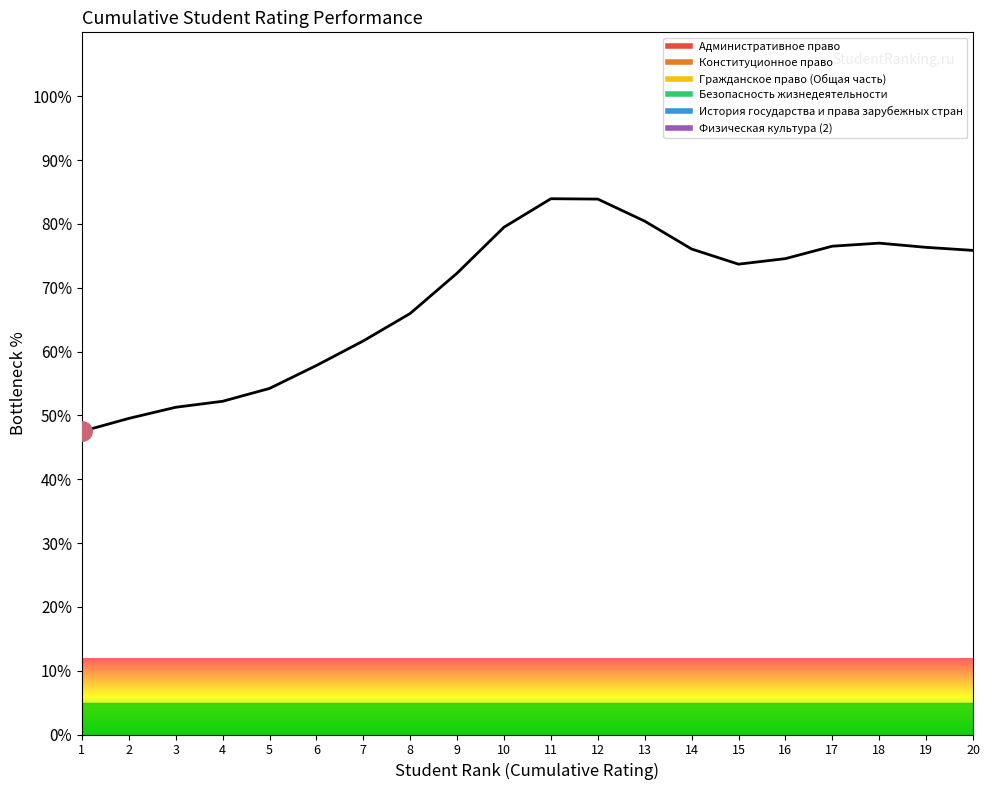

Which has a higher value, 2 or 10?

10